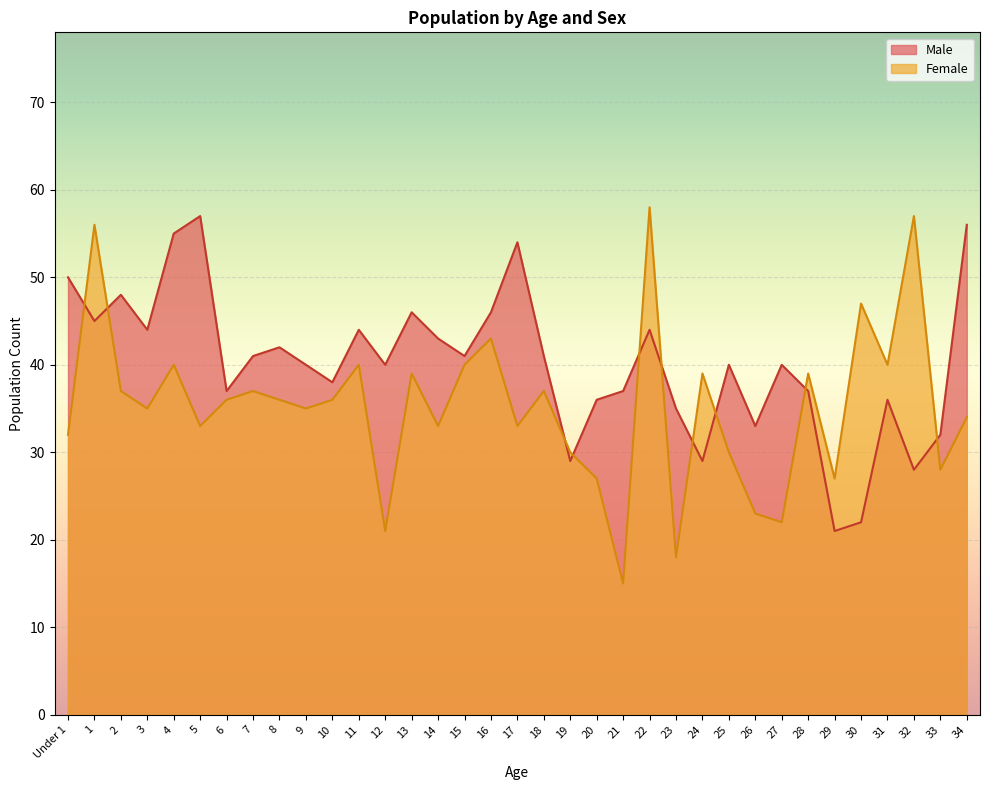

What are all the series names shown in the legend?

Male, Female